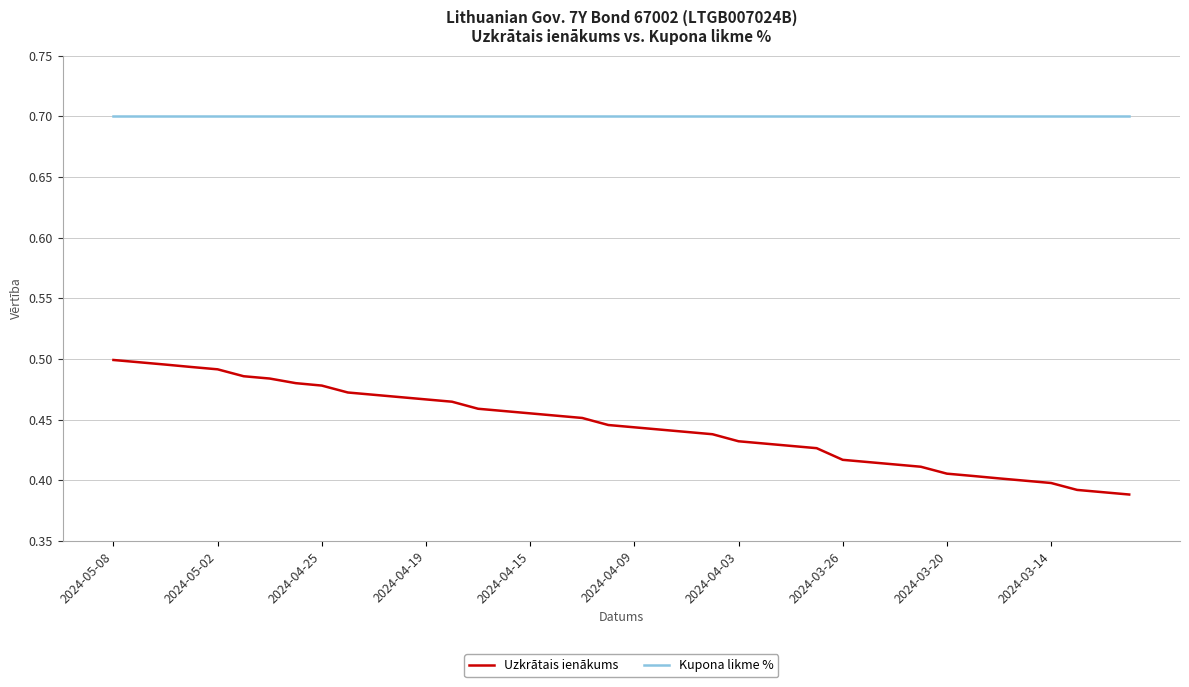

What is the sum of all Kupona likme % values?

28.0